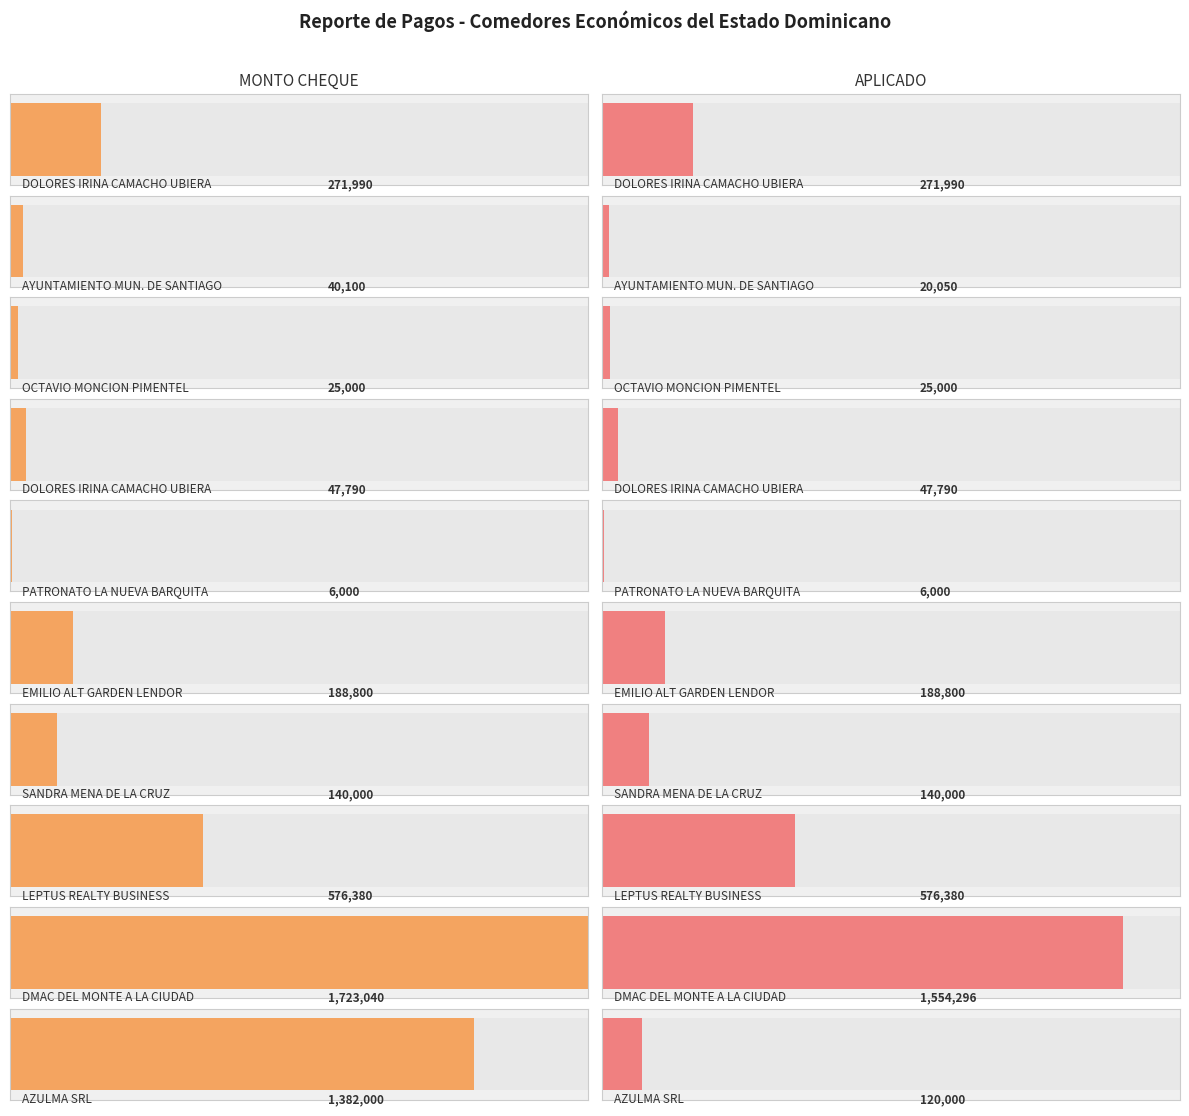

Are the bars horizontal?

Yes